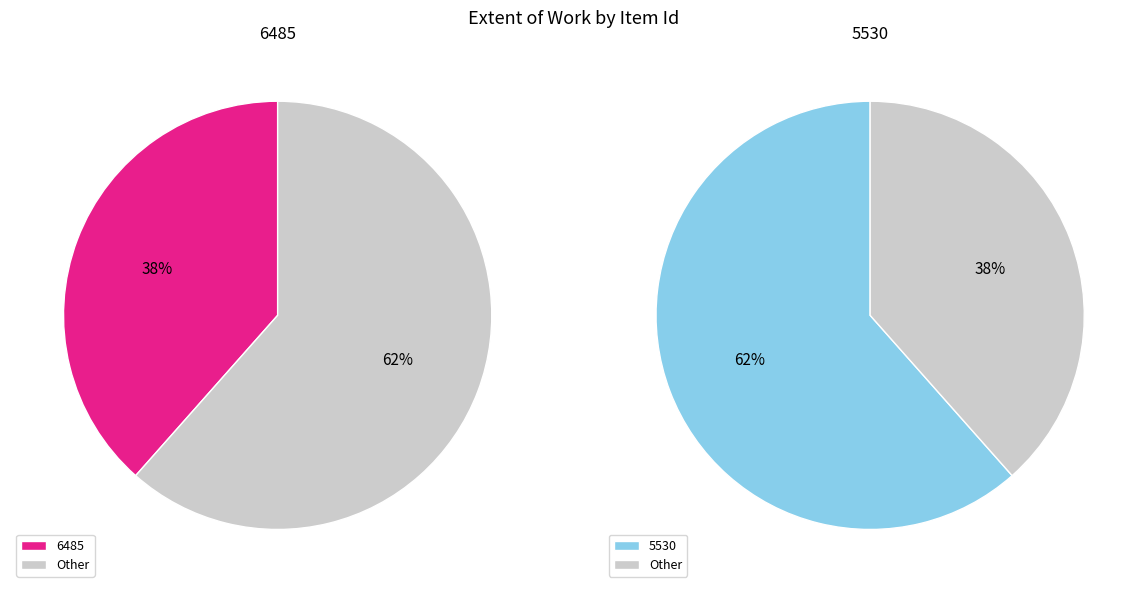

How many slices are in this pie chart?

2